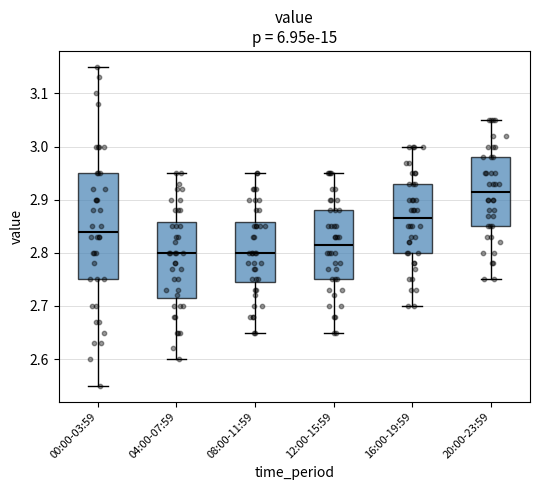

Reading left to right, read every box against the y-axis: the position of its median line, the range the box covers, and the ends of its whiskers. The values are not printed on the chart, so give them approximately, as read against the axis.

00:00-03:59: median 2.84, box 2.75 to 2.95, whiskers 2.55 to 3.15
04:00-07:59: median 2.80, box 2.72 to 2.86, whiskers 2.60 to 2.95
08:00-11:59: median 2.80, box 2.75 to 2.86, whiskers 2.65 to 2.95
12:00-15:59: median 2.82, box 2.75 to 2.88, whiskers 2.65 to 2.95
16:00-19:59: median 2.87, box 2.80 to 2.93, whiskers 2.70 to 3.00
20:00-23:59: median 2.92, box 2.85 to 2.98, whiskers 2.75 to 3.05